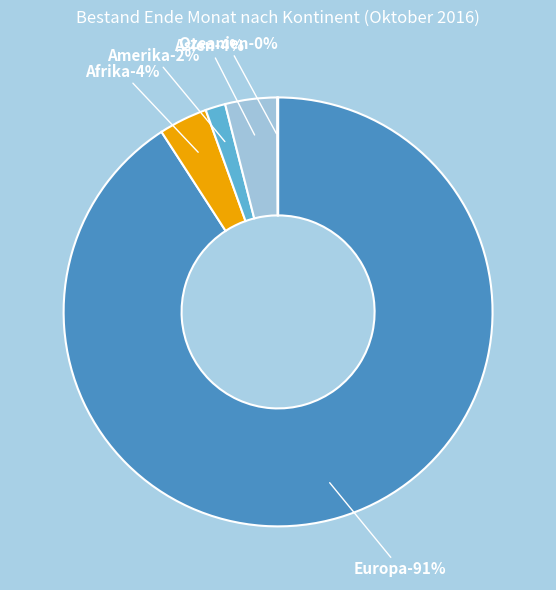

To the nearest percent, what is the average slice percentage?

20%